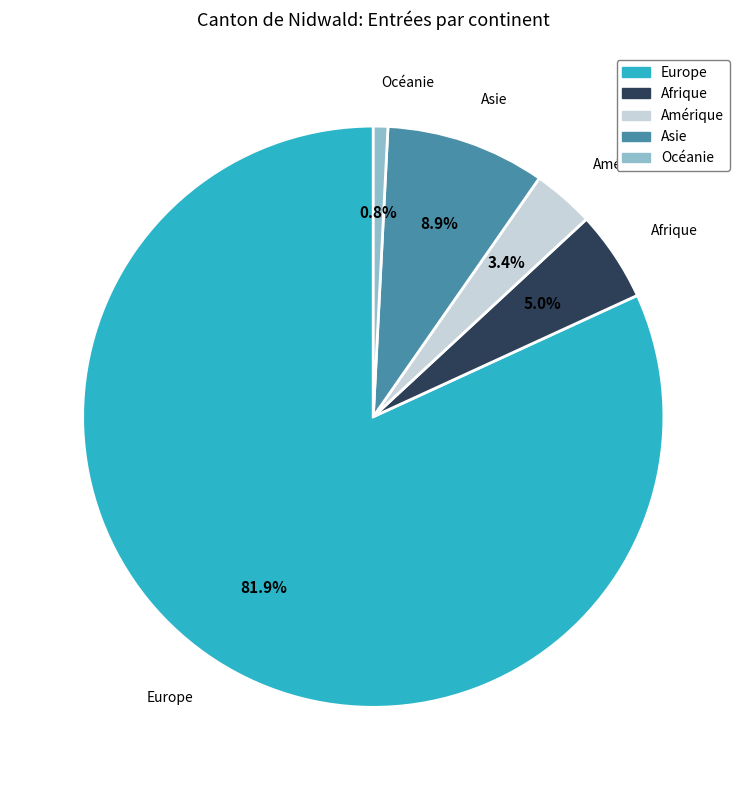

How many slices are in this pie chart?

5